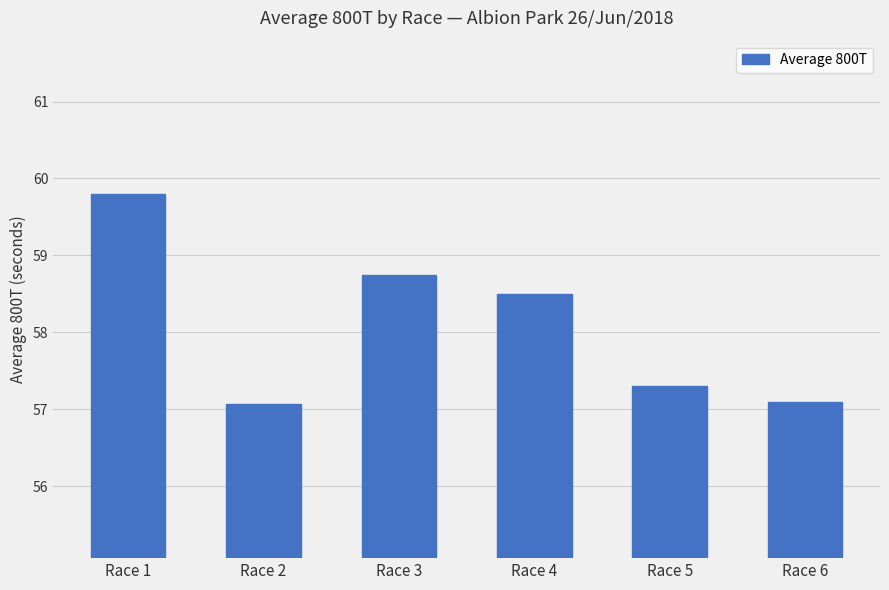

Reading left to right, transcribe all the data shown in this chart.

Race 1=59.8	Race 2=57.1	Race 3=58.7	Race 4=58.5	Race 5=57.3	Race 6=57.1